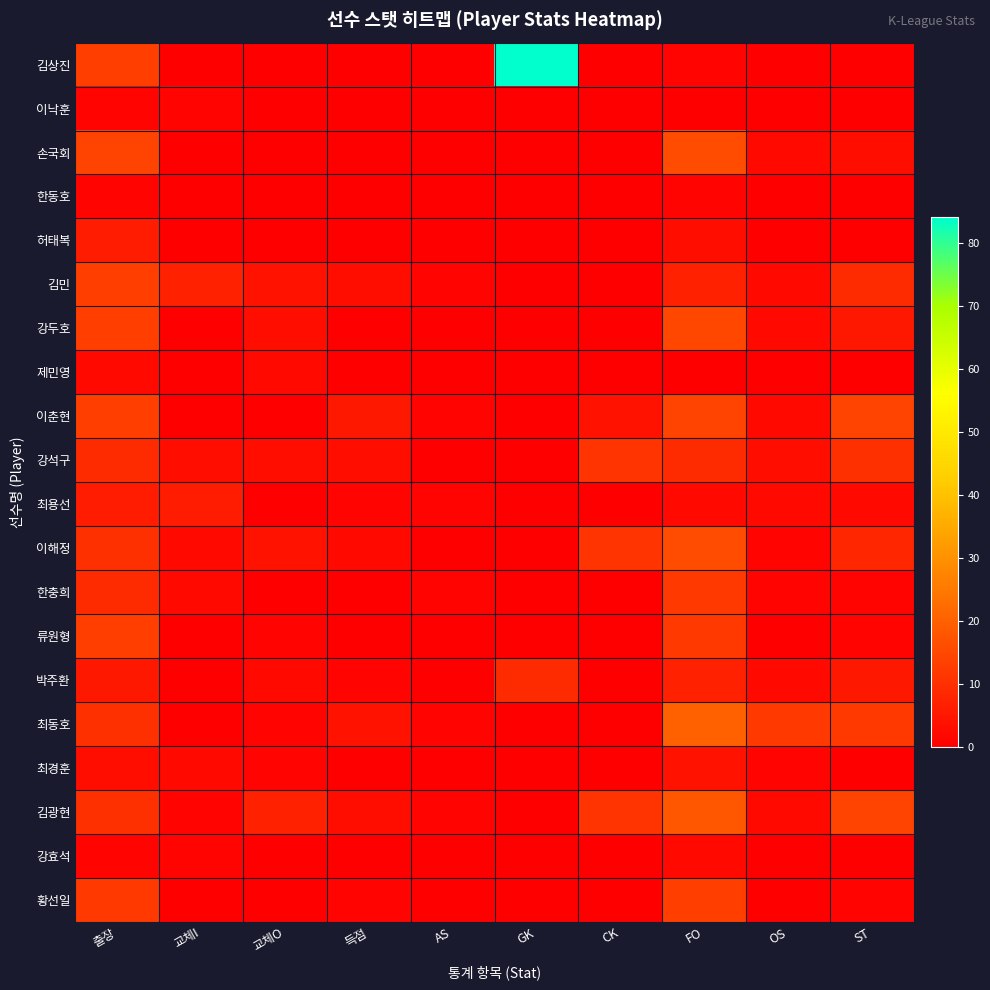

Reading left to right, extract all data points from this chart.

김상진: 출장=13	교체I=0	교체O=0	득점=0	AS=0	GK=84	CK=0	FO=1	OS=0	ST=0
이낙훈: 출장=1	교체I=1	교체O=0	득점=0	AS=0	GK=0	CK=0	FO=0	OS=0	ST=0
손국회: 출장=14	교체I=0	교체O=0	득점=0	AS=0	GK=0	CK=0	FO=16	OS=2	ST=3
한동호: 출장=1	교체I=0	교체O=0	득점=0	AS=0	GK=0	CK=0	FO=1	OS=0	ST=0
허태복: 출장=6	교체I=0	교체O=0	득점=0	AS=0	GK=0	CK=0	FO=3	OS=0	ST=0
김민: 출장=13	교체I=7	교체O=4	득점=3	AS=1	GK=0	CK=0	FO=7	OS=2	ST=9
강두호: 출장=13	교체I=0	교체O=3	득점=0	AS=0	GK=0	CK=0	FO=15	OS=2	ST=5
제민영: 출장=2	교체I=0	교체O=2	득점=0	AS=0	GK=0	CK=0	FO=0	OS=0	ST=0
이춘현: 출장=13	교체I=0	교체O=0	득점=5	AS=1	GK=0	CK=4	FO=14	OS=2	ST=14
강석구: 출장=9	교체I=3	교체O=3	득점=3	AS=0	GK=0	CK=11	FO=9	OS=3	ST=10
최용선: 출장=6	교체I=6	교체O=0	득점=1	AS=1	GK=0	CK=0	FO=2	OS=2	ST=2
이해정: 출장=10	교체I=2	교체O=4	득점=2	AS=0	GK=0	CK=11	FO=16	OS=1	ST=8
한충희: 출장=9	교체I=2	교체O=0	득점=0	AS=1	GK=0	CK=0	FO=12	OS=1	ST=1
류원형: 출장=13	교체I=0	교체O=1	득점=0	AS=0	GK=0	CK=0	FO=12	OS=0	ST=1
박주환: 출장=5	교체I=0	교체O=2	득점=1	AS=0	GK=9	CK=0	FO=7	OS=2	ST=5
최동호: 출장=10	교체I=0	교체O=1	득점=4	AS=1	GK=0	CK=0	FO=20	OS=12	ST=12
최경훈: 출장=3	교체I=2	교체O=1	득점=0	AS=0	GK=0	CK=0	FO=4	OS=1	ST=0
김광현: 출장=10	교체I=1	교체O=7	득점=3	AS=1	GK=0	CK=11	FO=18	OS=2	ST=14
강효석: 출장=1	교체I=1	교체O=0	득점=0	AS=0	GK=0	CK=0	FO=2	OS=0	ST=0
황선일: 출장=12	교체I=0	교체O=0	득점=1	AS=0	GK=0	CK=0	FO=13	OS=0	ST=1